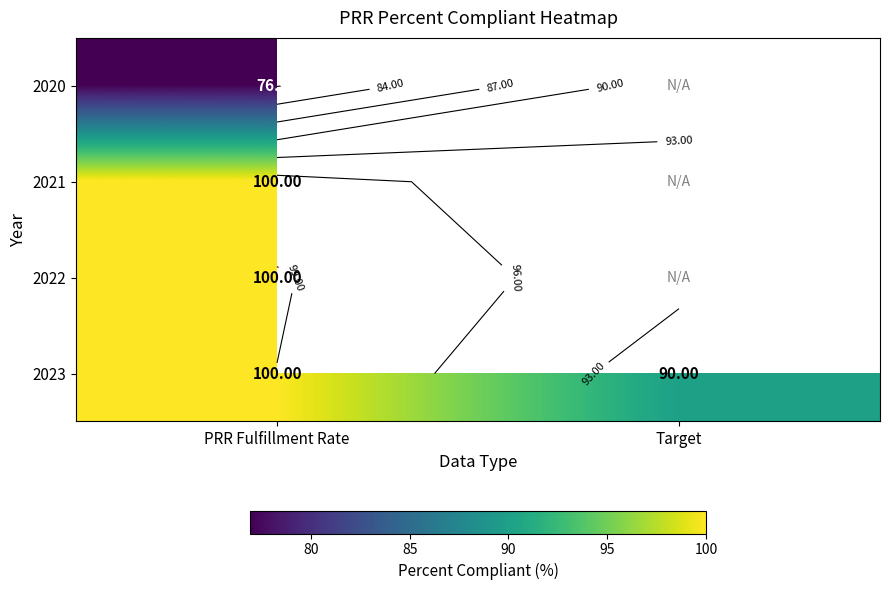

What is the average value of the 2023 series?

95.0